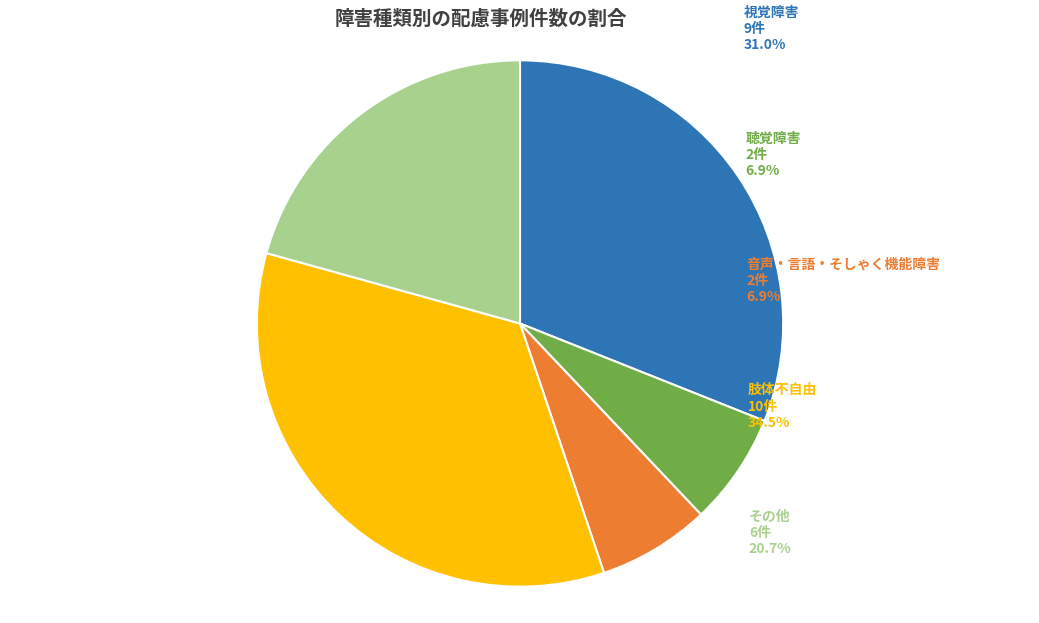

What is the ratio of the value at 音声・言語・そしゃく機能障害 to the value at その他?

0.3